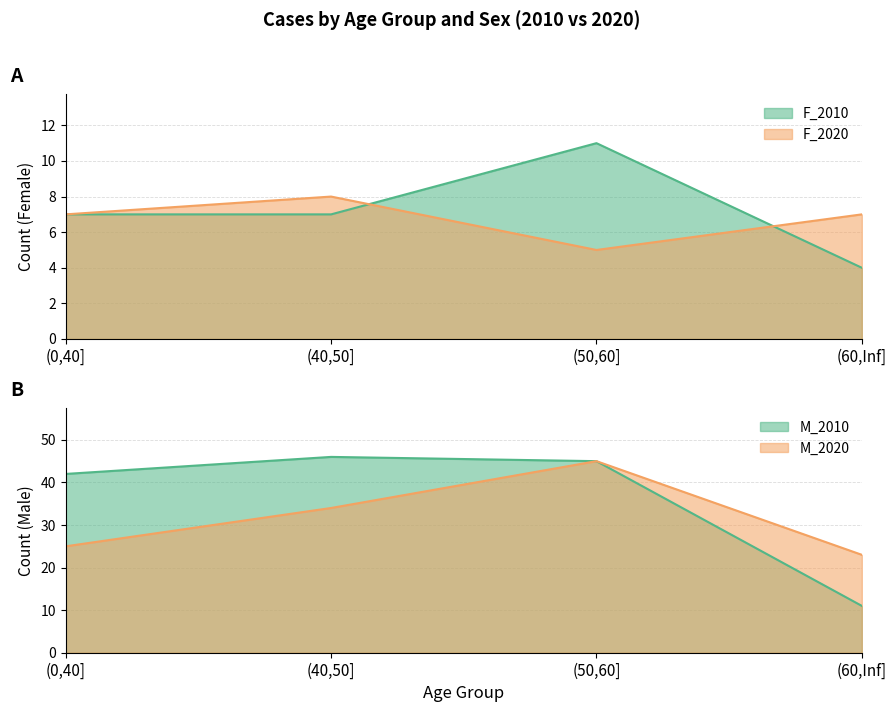

At which label is M_2010 closest to 28?

(0,40]